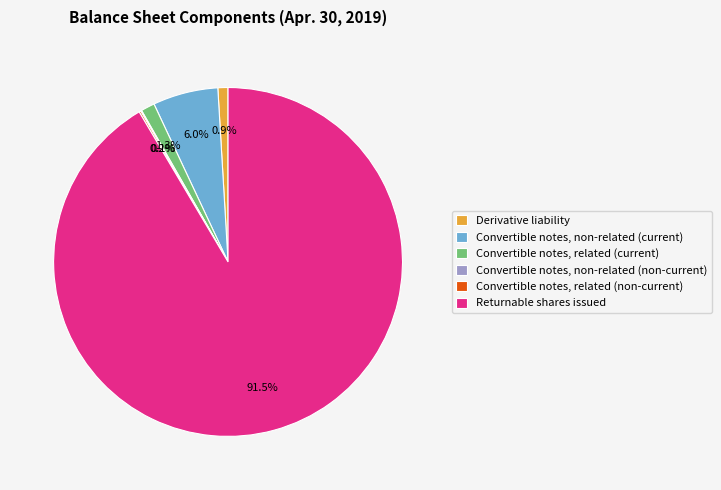

To the nearest percent, what percentage of the pie is Convertible notes, non-related (current)?

6%